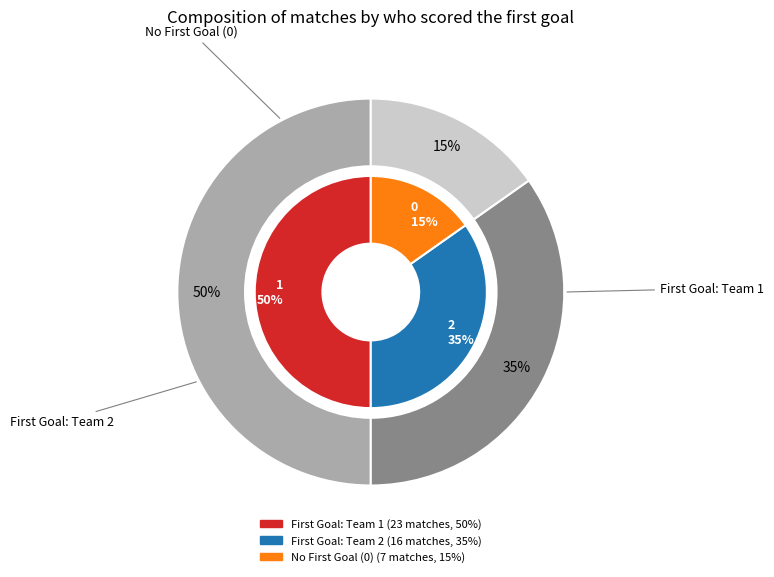

Which has a higher value, 1 or 2?

1